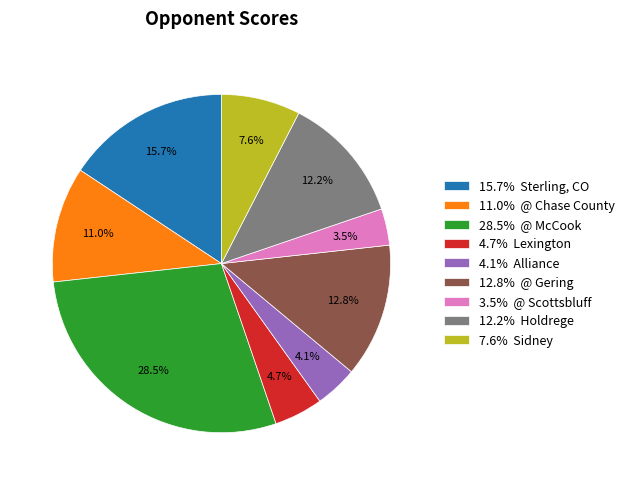

Which slice is the largest?

28.5% @ McCook